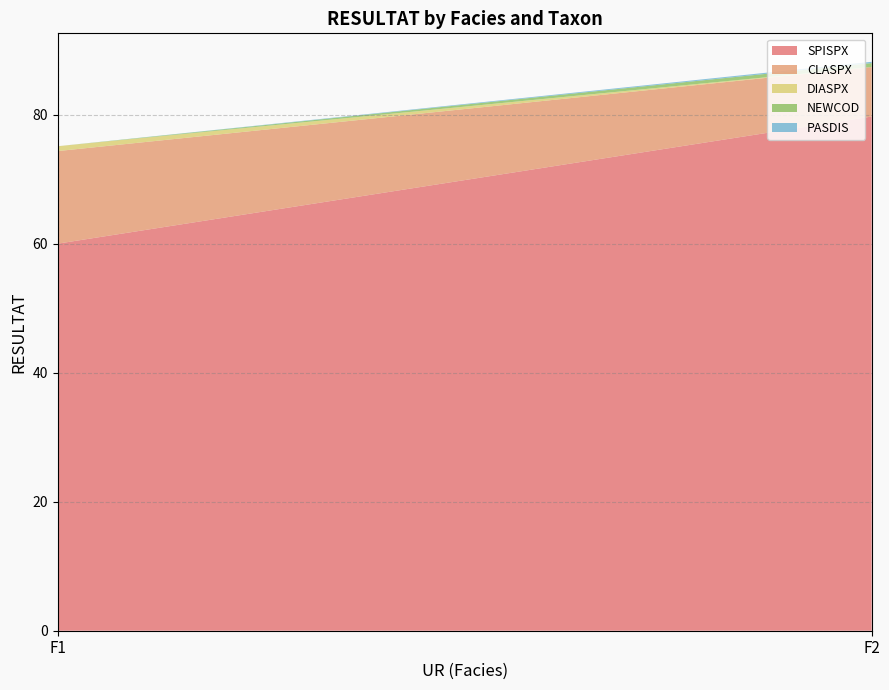

Reading right to left, list all the values displayed in this chart.

SPISPX: F2=79.7	F1=60.0
CLASPX: F2=7.7	F1=14.3
DIASPX: F2=0.0	F1=0.8
NEWCOD: F2=0.6	F1=0.0
PASDIS: F2=0.2	F1=0.0